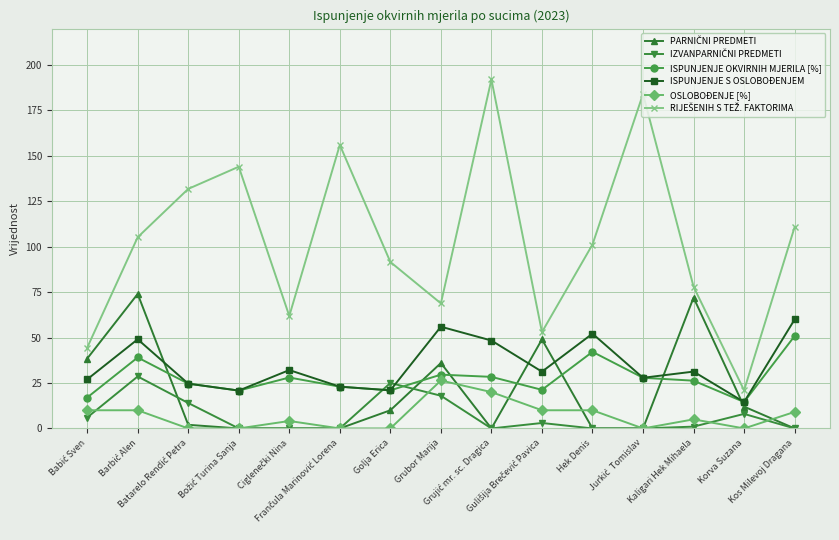

What position from the left is Kaligari Hek Mihaela?

13